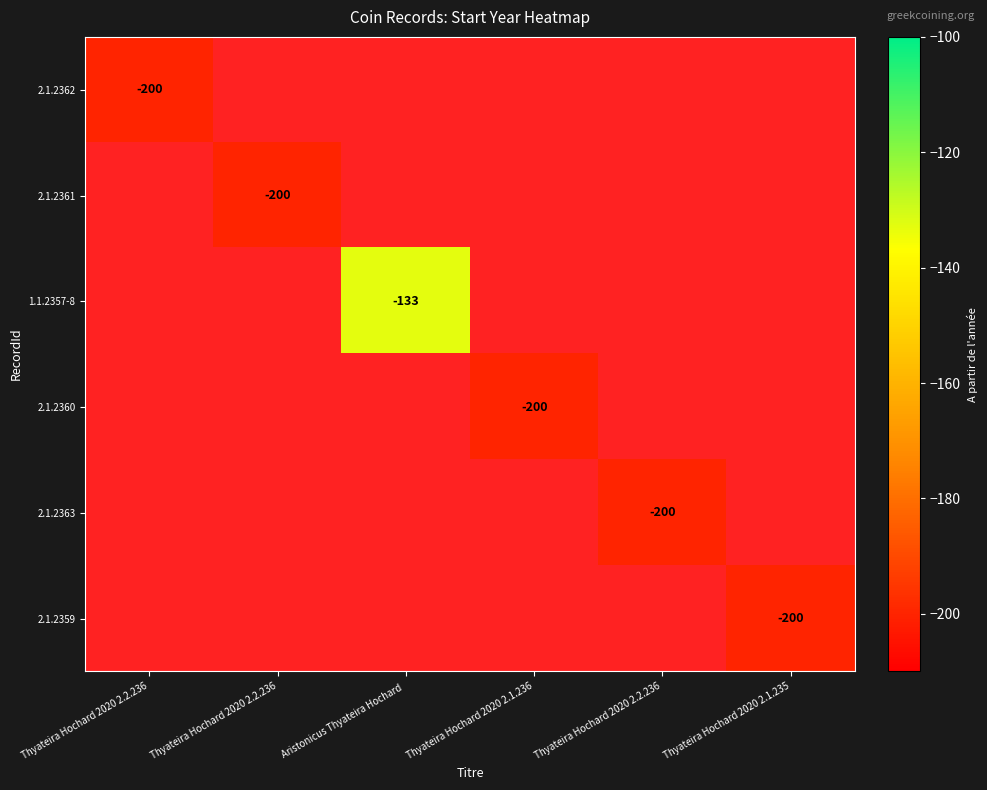

Between Thyateira Hochard 2020 2.2.236 and Thyateira Hochard 2020 2.1.235, which is larger?

Thyateira Hochard 2020 2.1.235